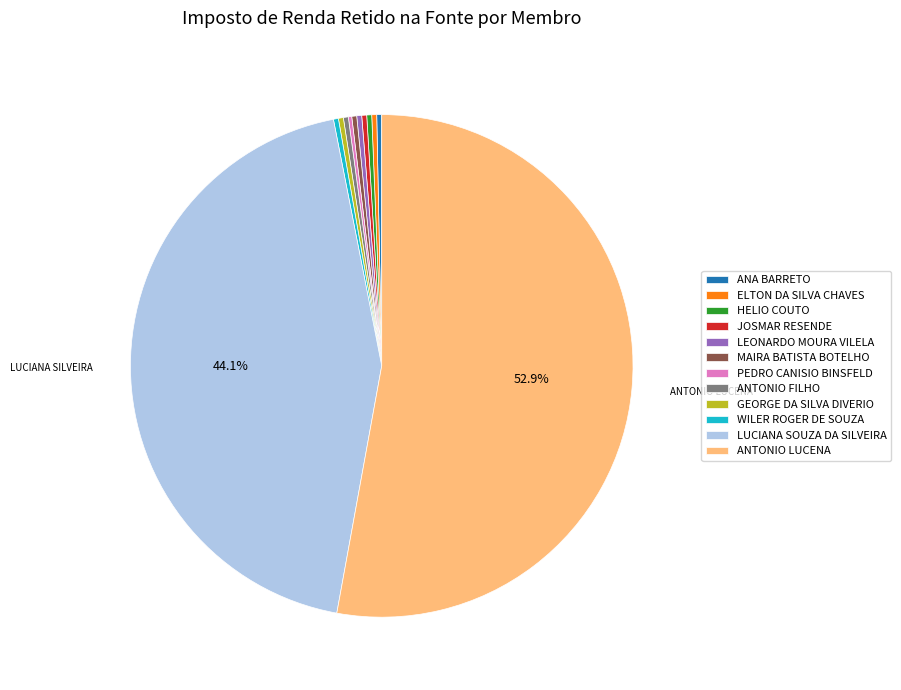

Which category has the biggest portion of the pie?

ANTONIO LUCENA